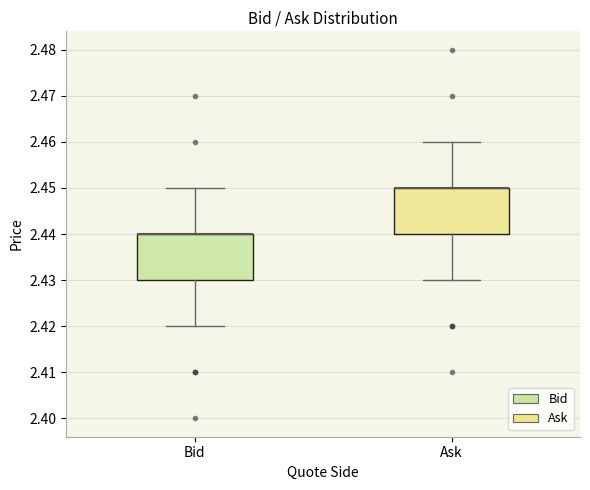

Reading left to right, read every box against the y-axis: the position of its median line, the range the box covers, and the ends of its whiskers. The values are not printed on the chart, so give them approximately, as read against the axis.

Bid: median 2.44 (drawn on the box's upper edge), box 2.43 to 2.44, whiskers 2.42 to 2.45
Ask: median 2.45 (drawn on the box's upper edge), box 2.44 to 2.45, whiskers 2.43 to 2.46